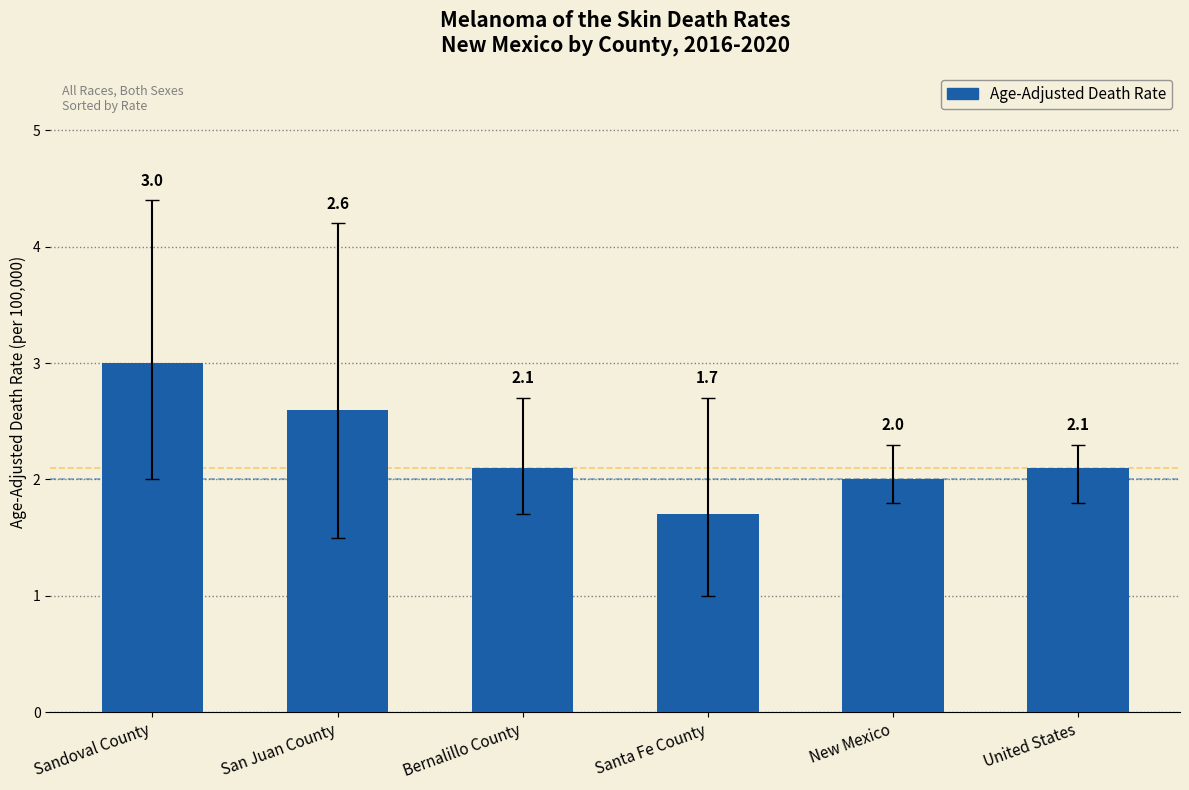

At which category is the sum across all series the highest?

Sandoval County